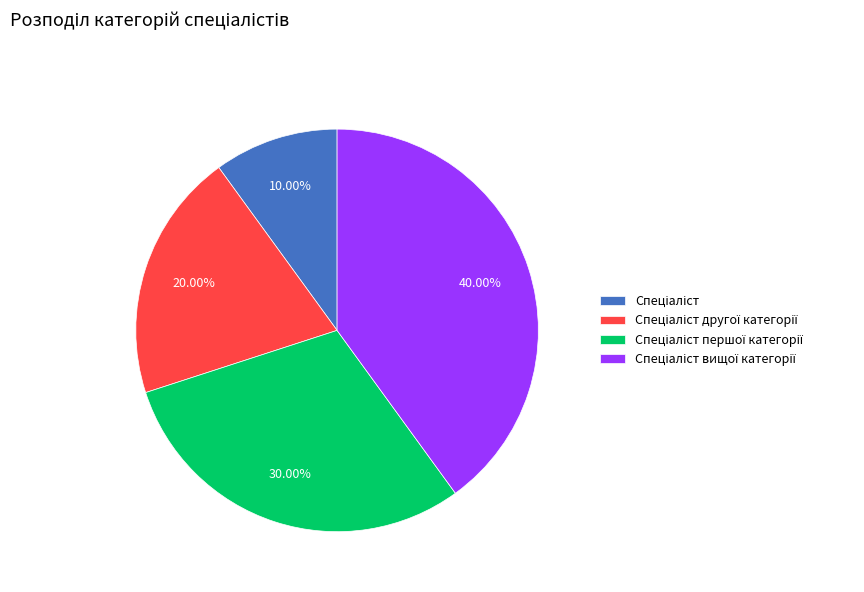

Is there a majority slice in this chart?

No